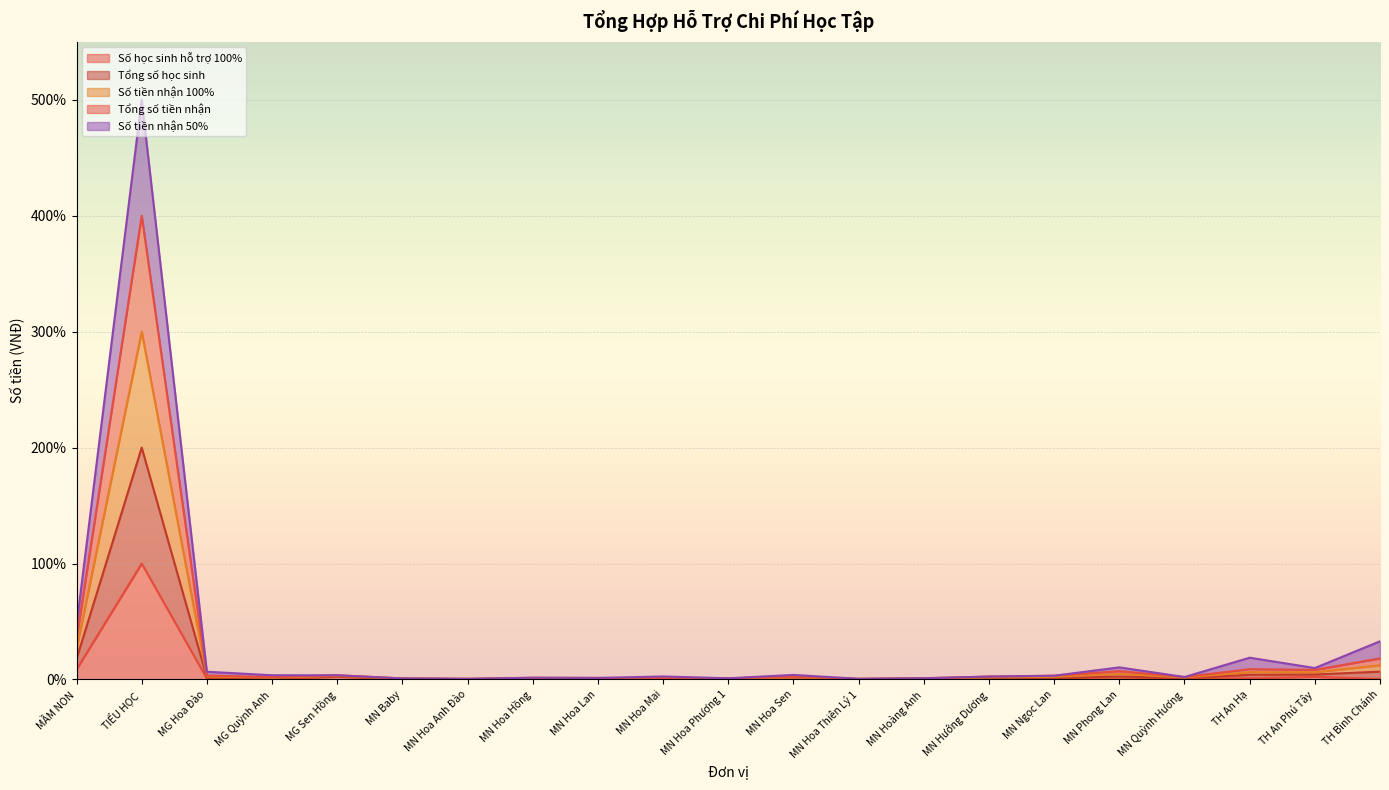

True or false: Tổng số tiền nhận has more than 1 points higher than both neighbors.

True